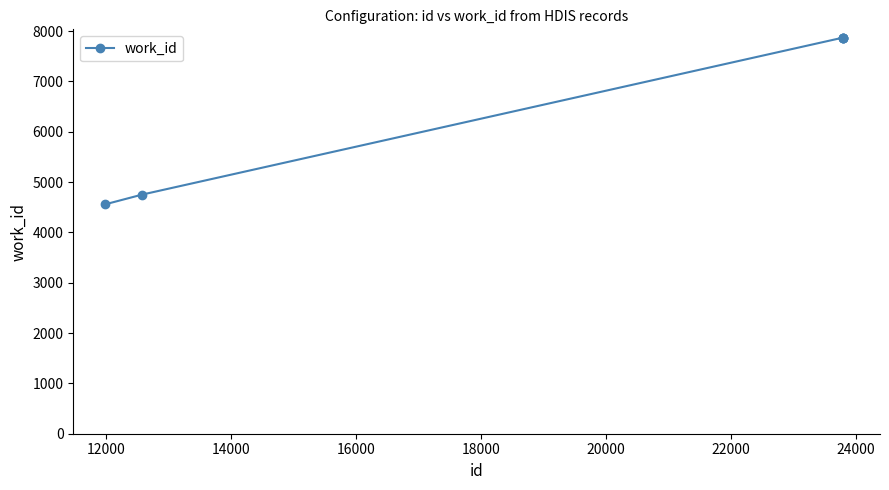

How many values are below 7870?

2